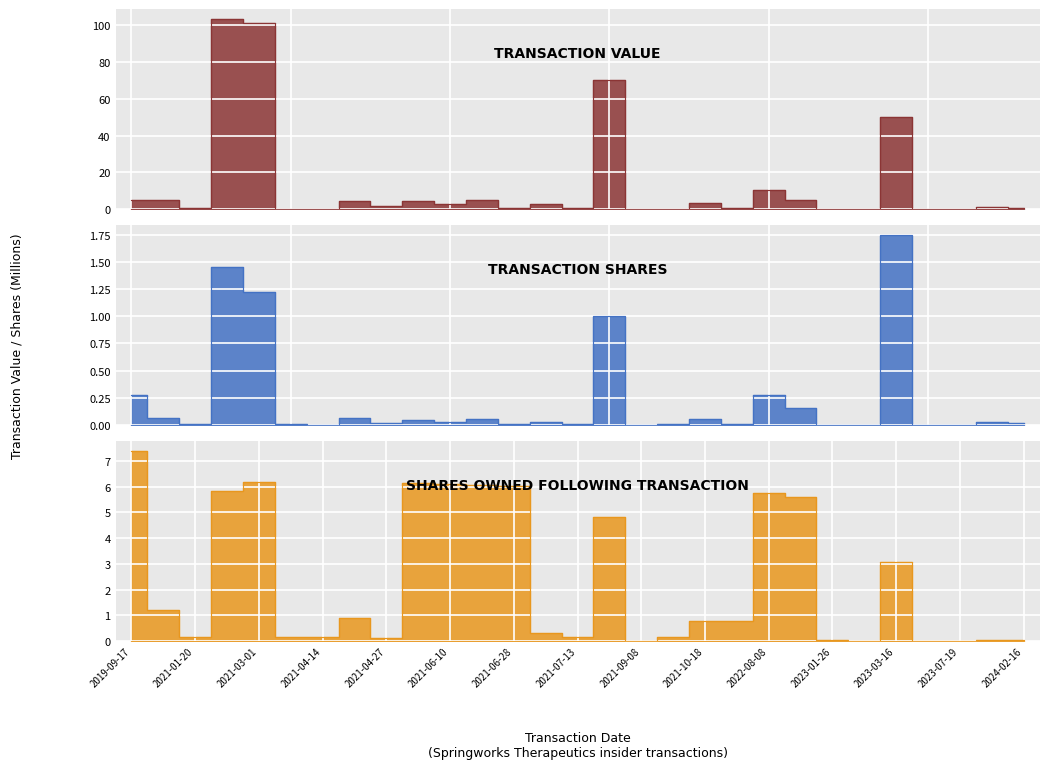

Is the value of transactionValue at 2021-06-28 greater than the value of transactionShares at 2021-07-13?

Yes